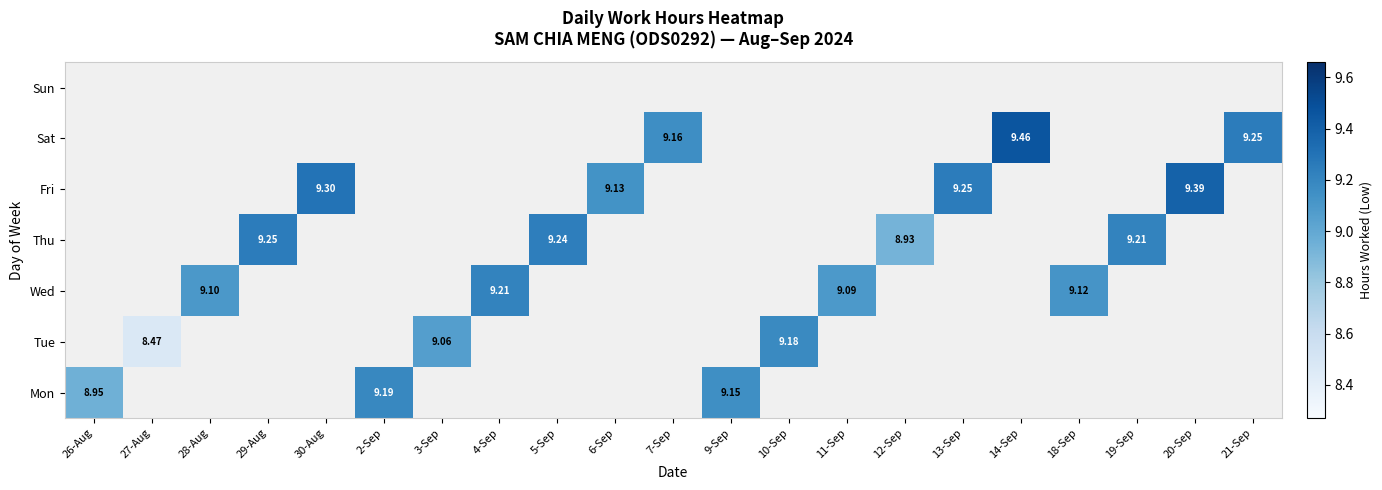

At which label does Sun reach its minimum?

26-Aug